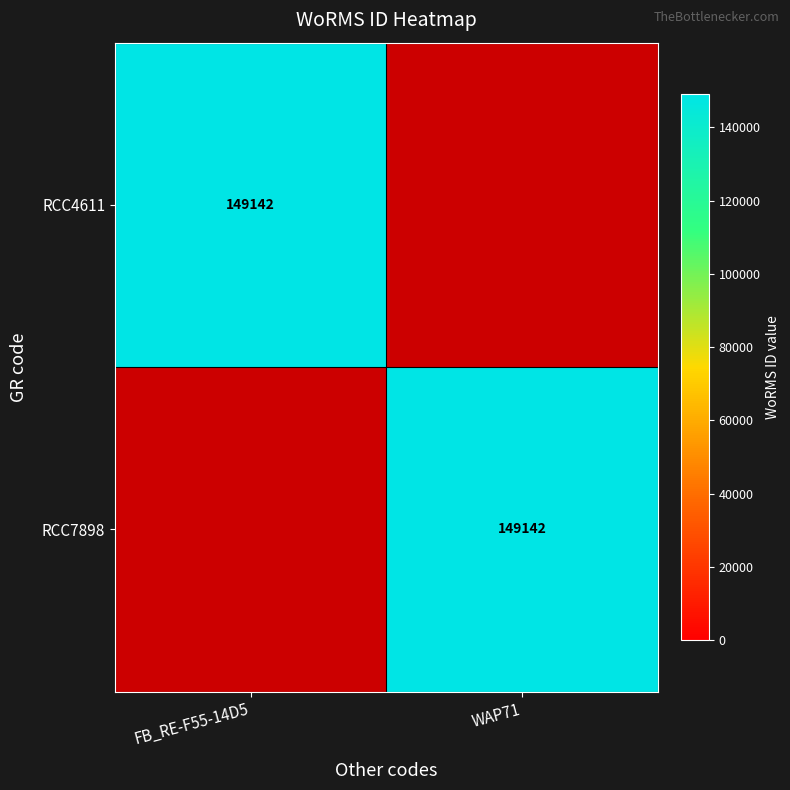

The value of RCC4611 at FB_RE-F55-14D5 is 149142. True or false?

True